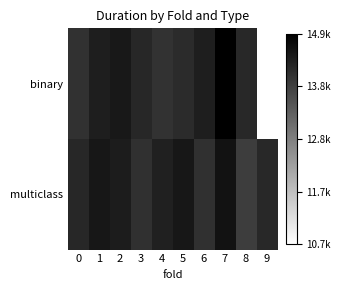

What is the total value across all series at 1?

28913.4